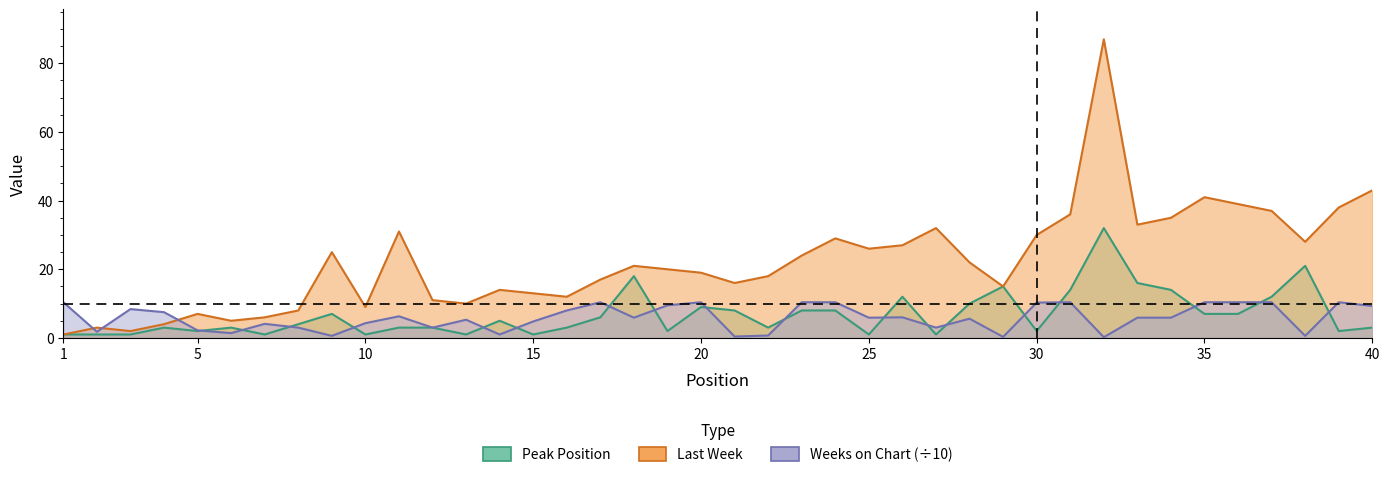

Reading left to right, extract all data points from this chart.

Last Week: 1.0	3.0	2.0	4.0	7.0	5.0	6.0	8.0	25.0	9.0	31.0	11.0	10.0	14.0	13.0	12.0	17.0	21.0	20.0	19.0	16.0	18.0	24.0	29.0	26.0	27.0	32.0	22.0	15.0	30.0	36.0	87.0	33.0	35.0	41.0	39.0	37.0	28.0	38.0	43.0
Weeks on Chart: 10.4	1.8	8.4	7.5	2.2	1.4	4.1	3.0	0.6	4.3	6.3	3.0	5.3	1.0	4.8	8.0	10.4	5.9	9.5	10.4	0.4	0.7	10.4	10.4	5.9	6.0	3.0	5.6	0.3	10.3	10.4	0.2	5.9	5.9	10.4	10.4	10.4	0.6	10.4	9.3
Peak Position: 1.0	1.0	1.0	3.0	2.0	3.0	1.0	4.0	7.0	1.0	3.0	3.0	1.0	5.0	1.0	3.0	6.0	18.0	2.0	9.0	8.0	3.0	8.0	8.0	1.0	12.0	1.0	10.0	15.0	2.0	14.0	32.0	16.0	14.0	7.0	7.0	12.0	21.0	2.0	3.0